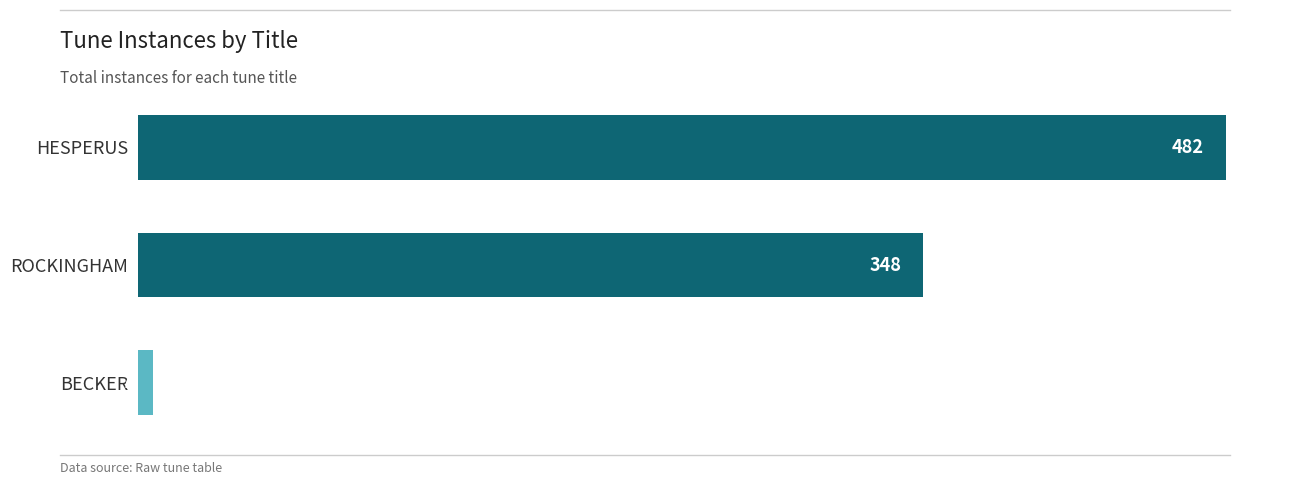

What is the sum of all values?

837